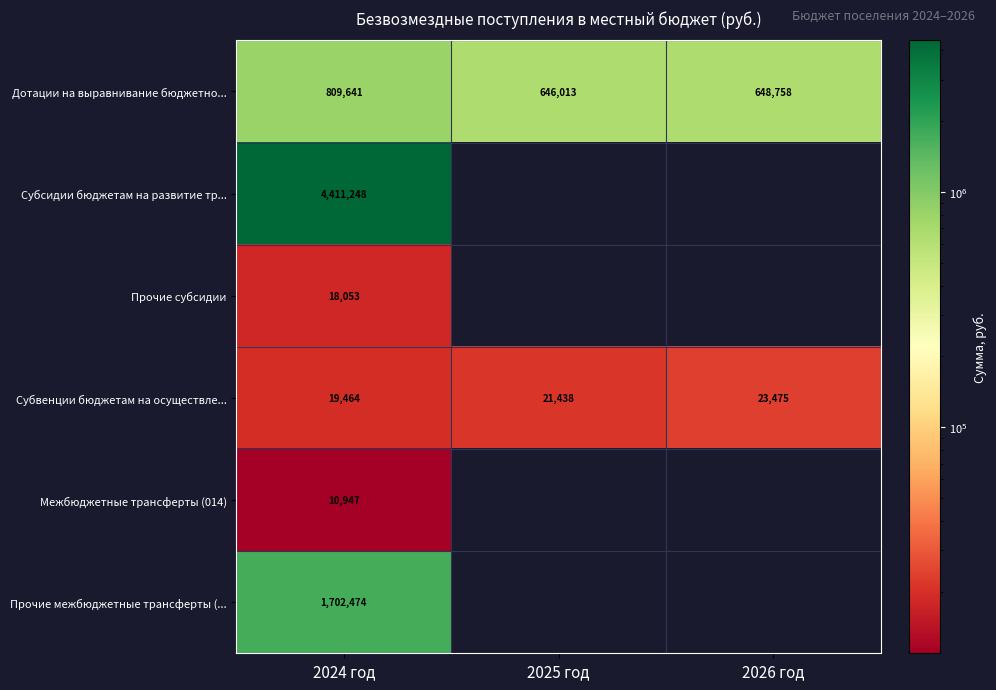

True or false: Дотации на выравнивание бюджетно... has a value of 1097667 at 2026 год.

False